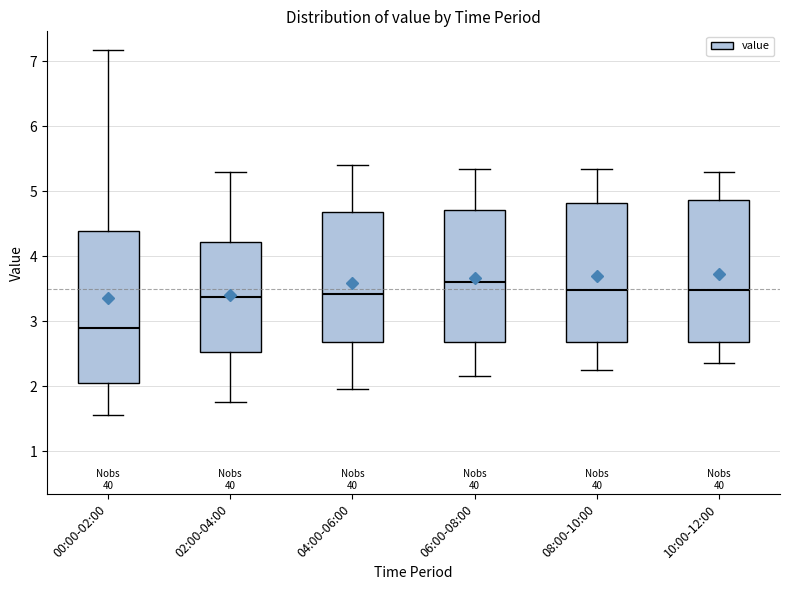

Comparing the boxes themselves (not the whiskers), which one is the tallest?

00:00-02:00